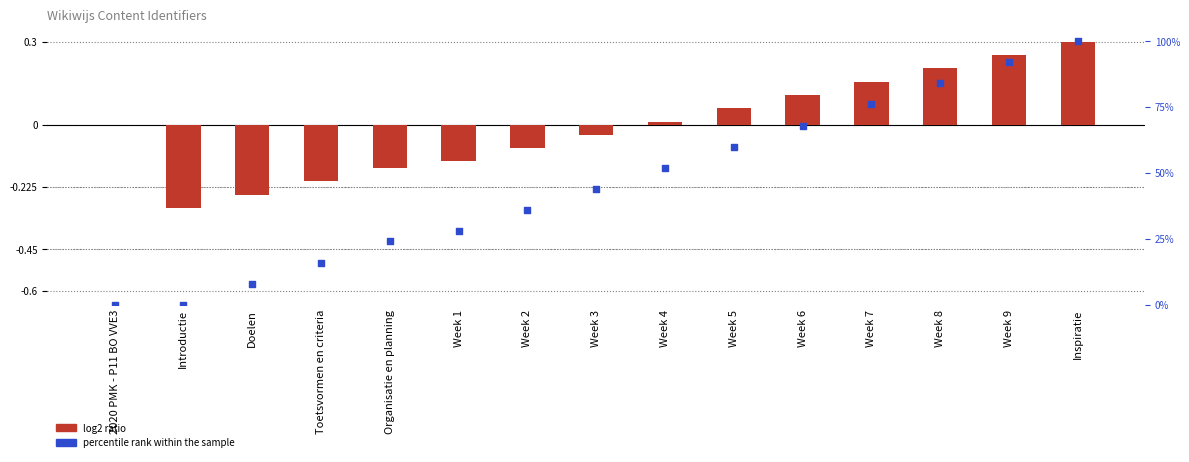

What are all the series names shown in the legend?

log2 ratio, percentile rank within the sample